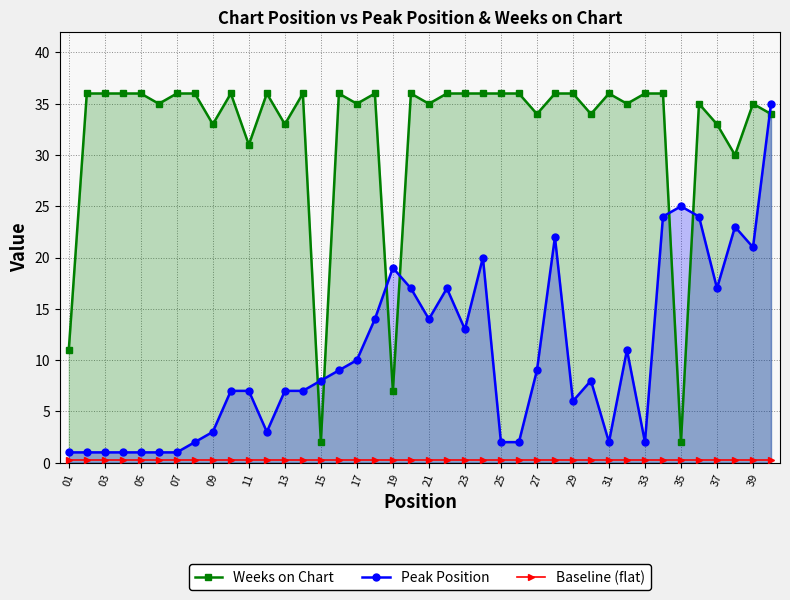

The value of Peak Position at 15 is 8.0. True or false?

True